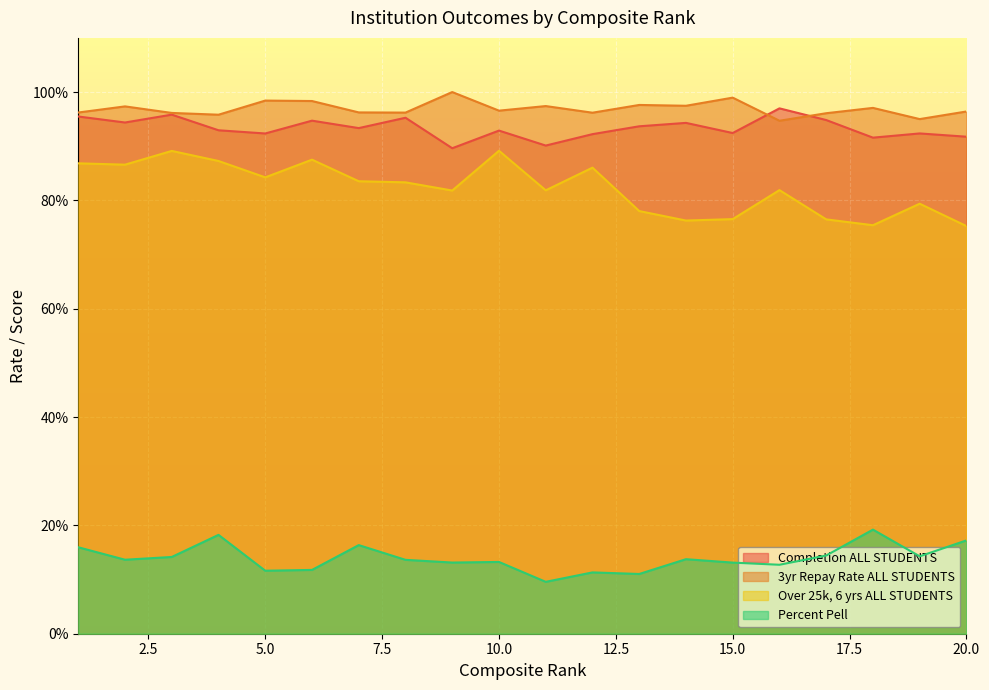

What is the total value across all series at 3?

3.0